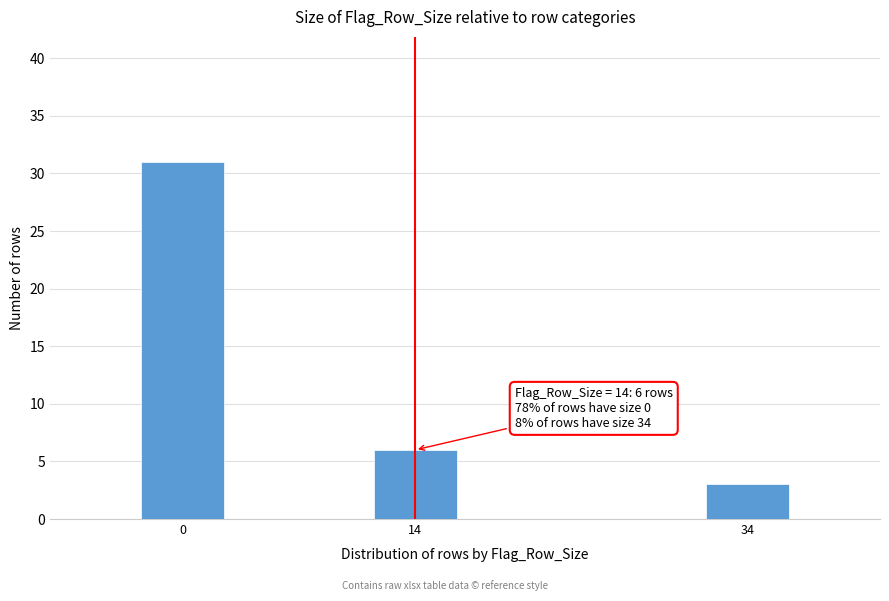

Reading right to left, list all the values displayed in this chart.

34=3	14=6	0=31